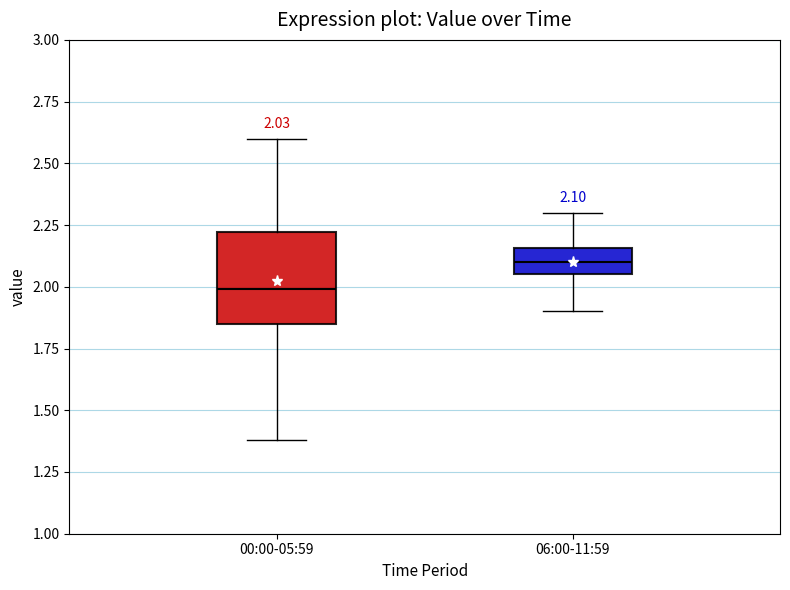

Which box's median line is the highest?

06:00-11:59